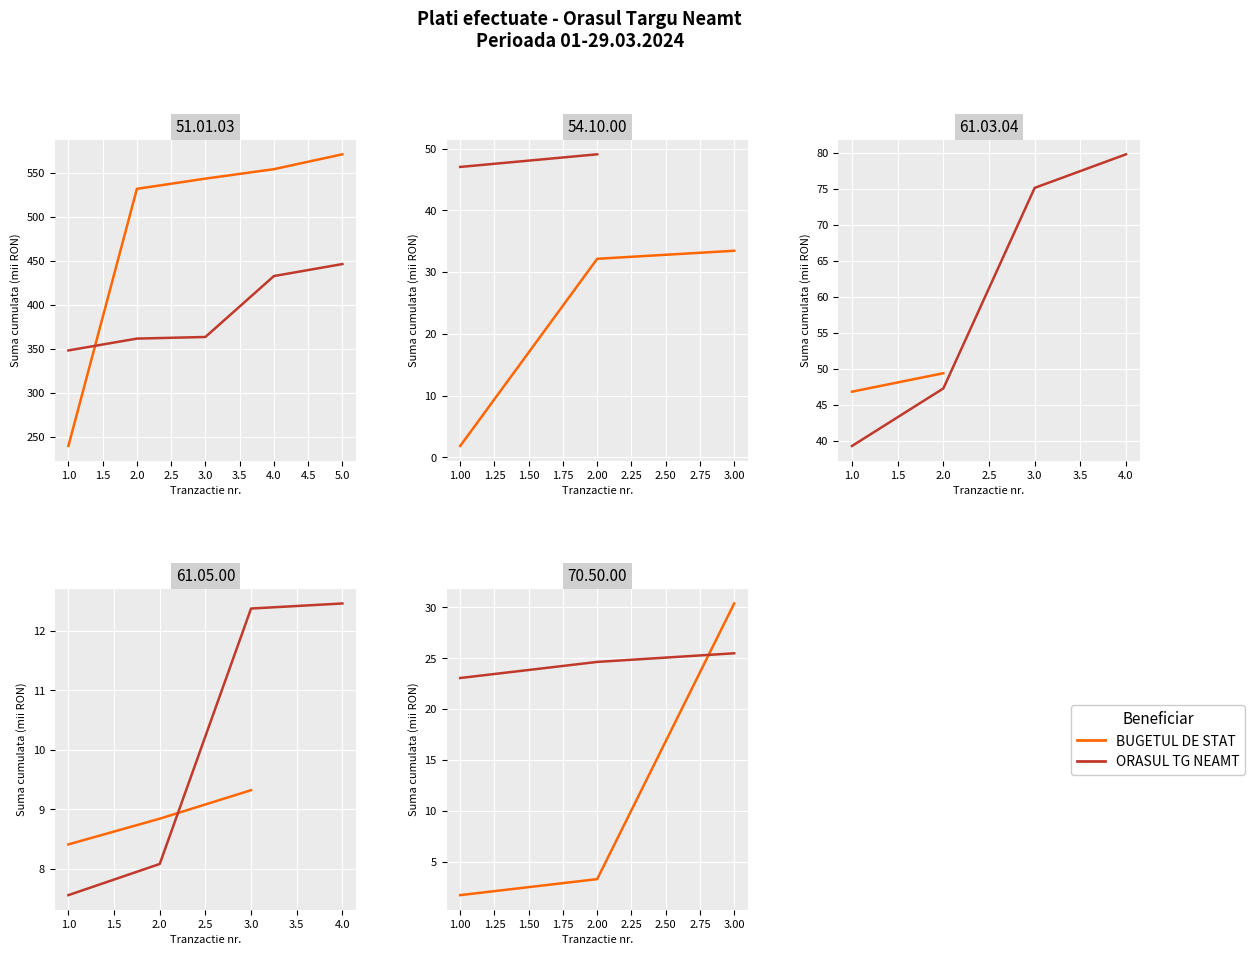

How many distinct data groups are displayed?

2